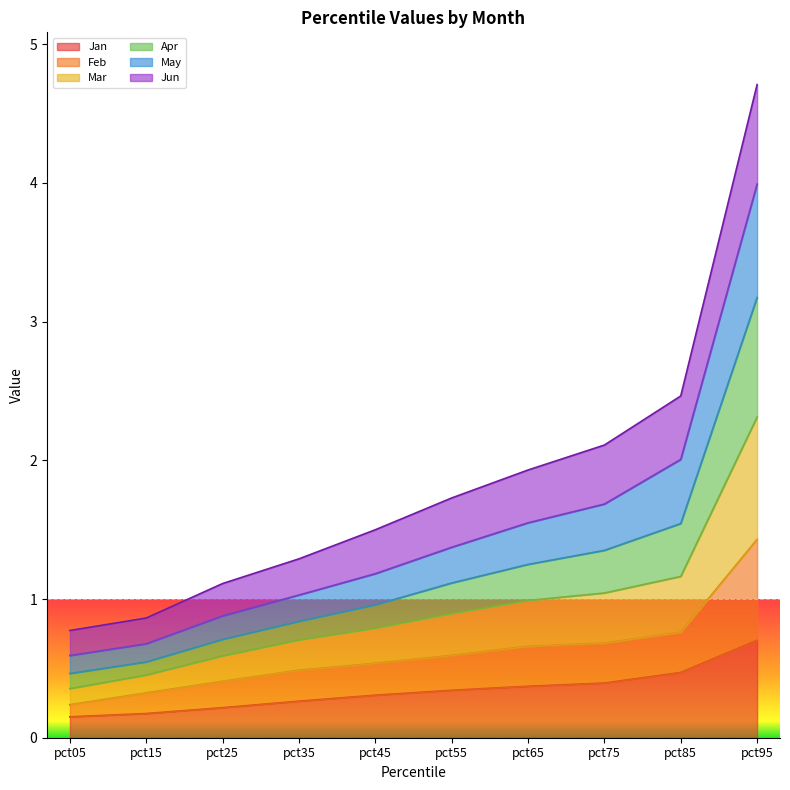

True or false: Mar has more than 2 interior local peaks.

False